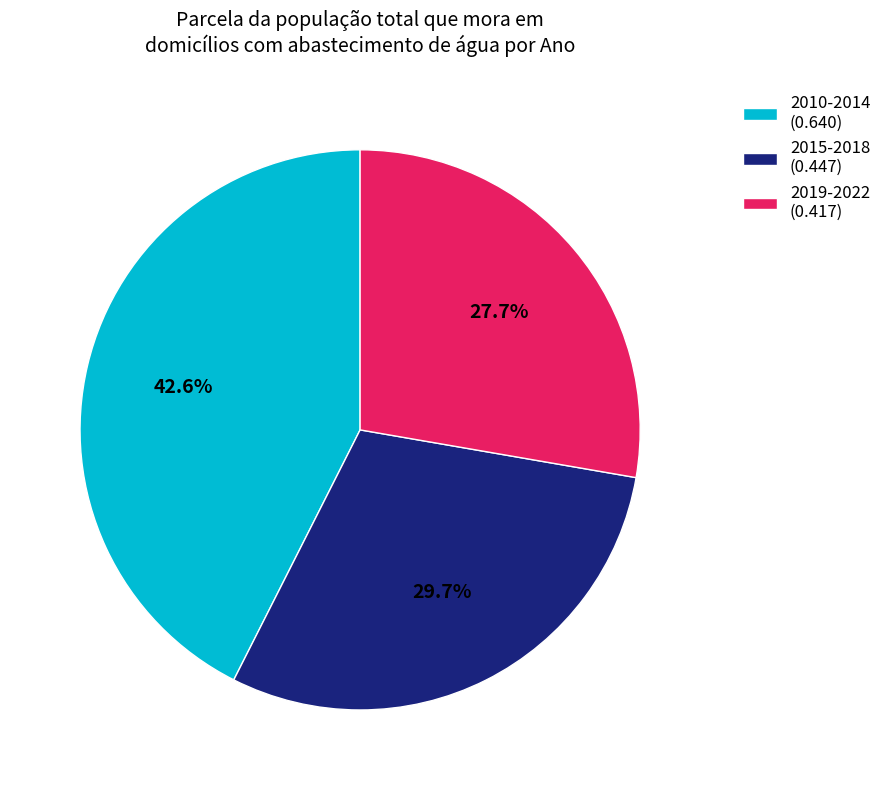

Which has a higher value, 2019-2022 (0.417) or 2010-2014 (0.640)?

2010-2014 (0.640)